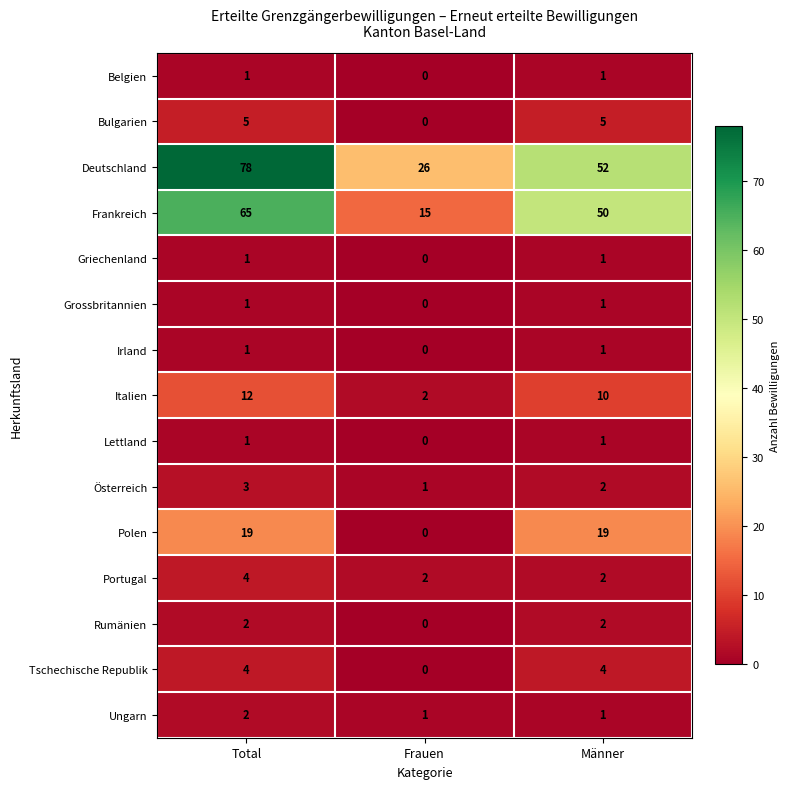

At which category does the chart reach its minimum across all series?

Frauen